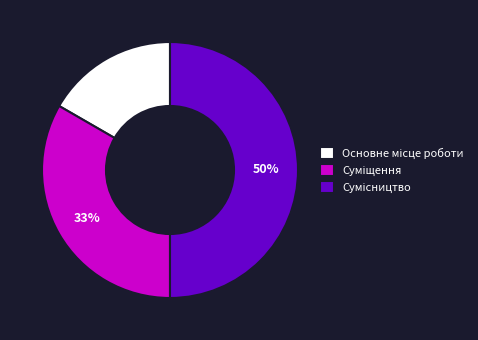

To the nearest percent, what is the average slice percentage?

33%